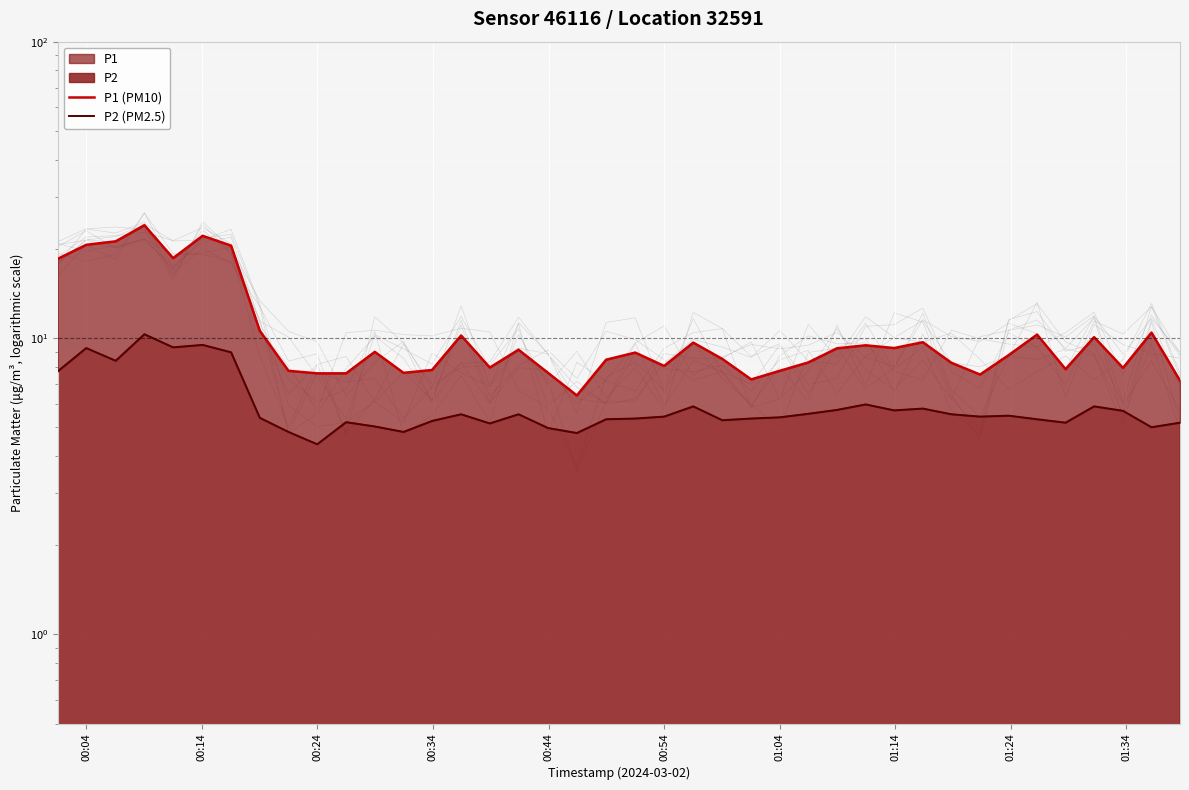

Reading left to right, what are all the values shown in this chart?

P1 (PM10): 18.5	20.6	21.2	24.0	18.6	22.1	20.5	10.6	7.8	7.6	7.6	9.0	7.6	7.8	10.2	8.0	9.1	7.6	6.4	8.4	8.9	8.1	9.7	8.5	7.2	7.8	8.3	9.2	9.4	9.2	9.7	8.2	7.5	8.8	10.3	7.8	10.1	7.9	10.4	7.2
P2 (PM2.5): 7.7	9.2	8.4	10.3	9.3	9.5	8.9	5.4	4.8	4.4	5.2	5.0	4.8	5.2	5.5	5.2	5.5	5.0	4.8	5.3	5.3	5.4	5.9	5.3	5.3	5.4	5.5	5.7	6.0	5.7	5.8	5.5	5.4	5.5	5.3	5.2	5.9	5.7	5.0	5.2